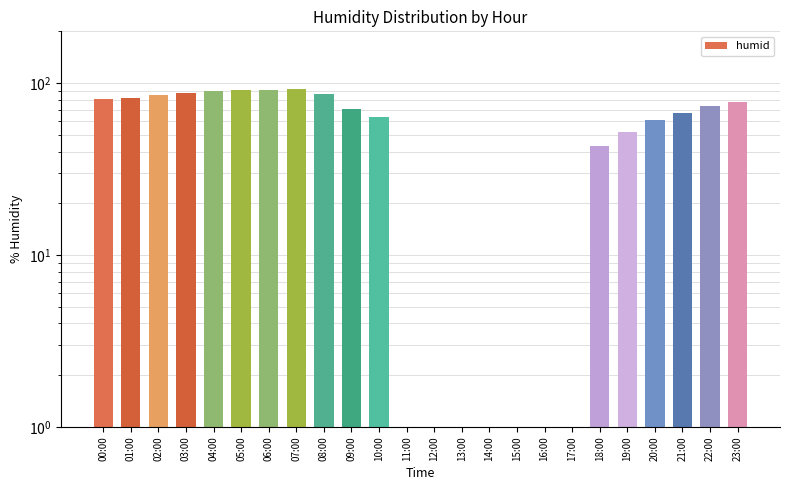

At which label is the value closest to 67?

21:00